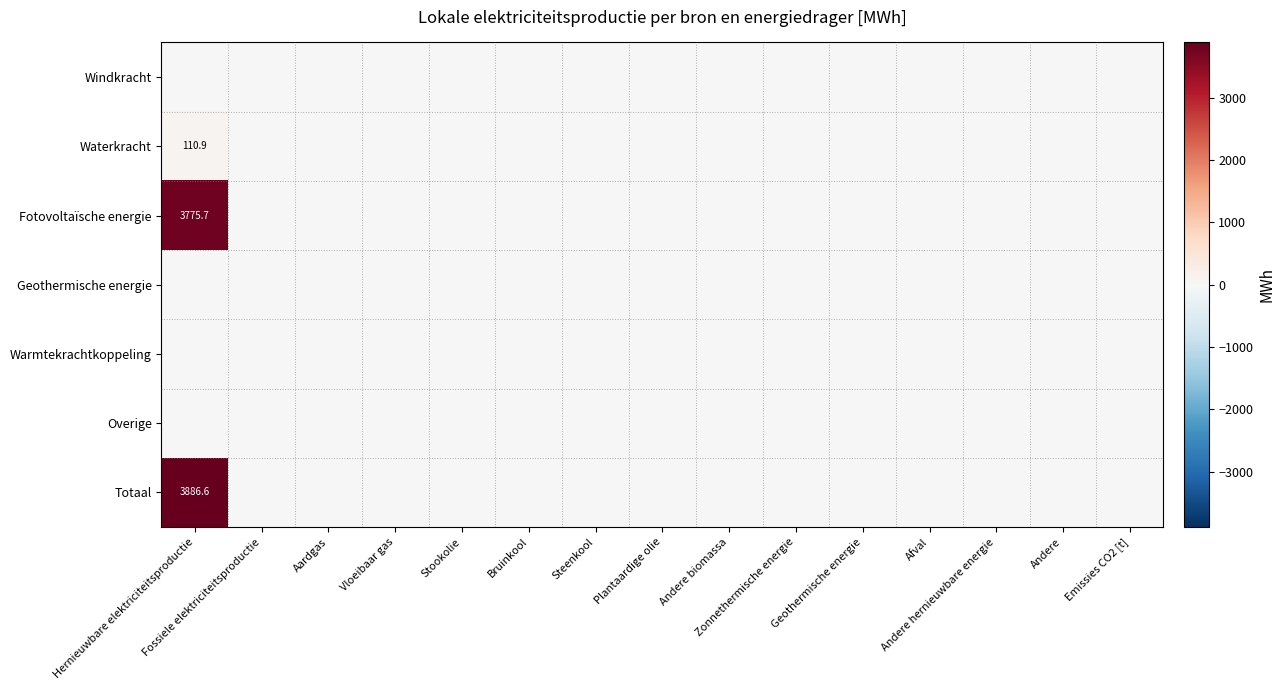

At which category does the chart reach its minimum across all series?

Hernieuwbare elektriciteitsproductie